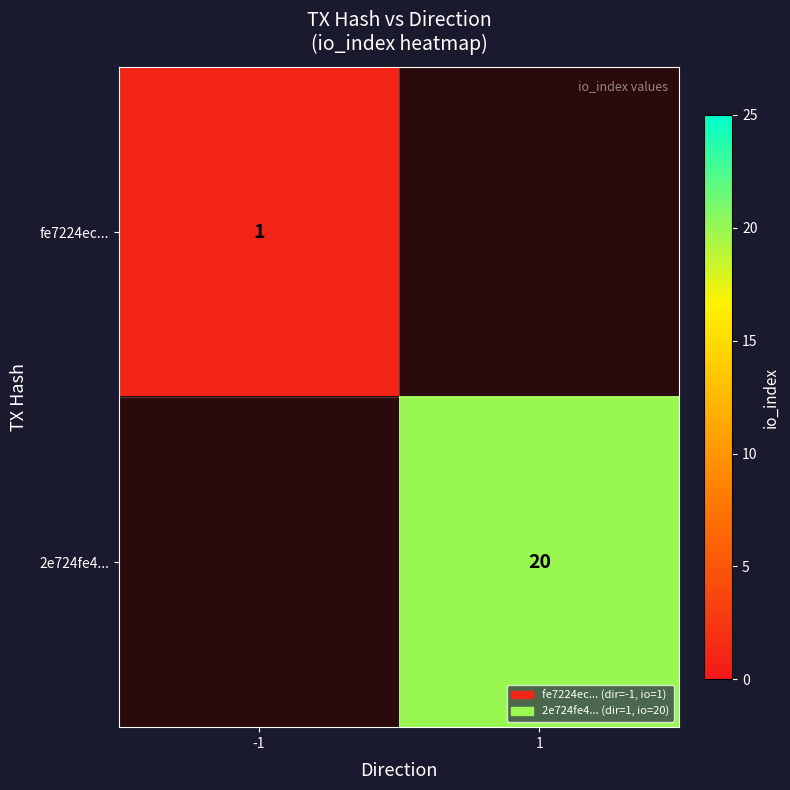

The 2e724fe4... series shows 10 at 1. True or false?

False